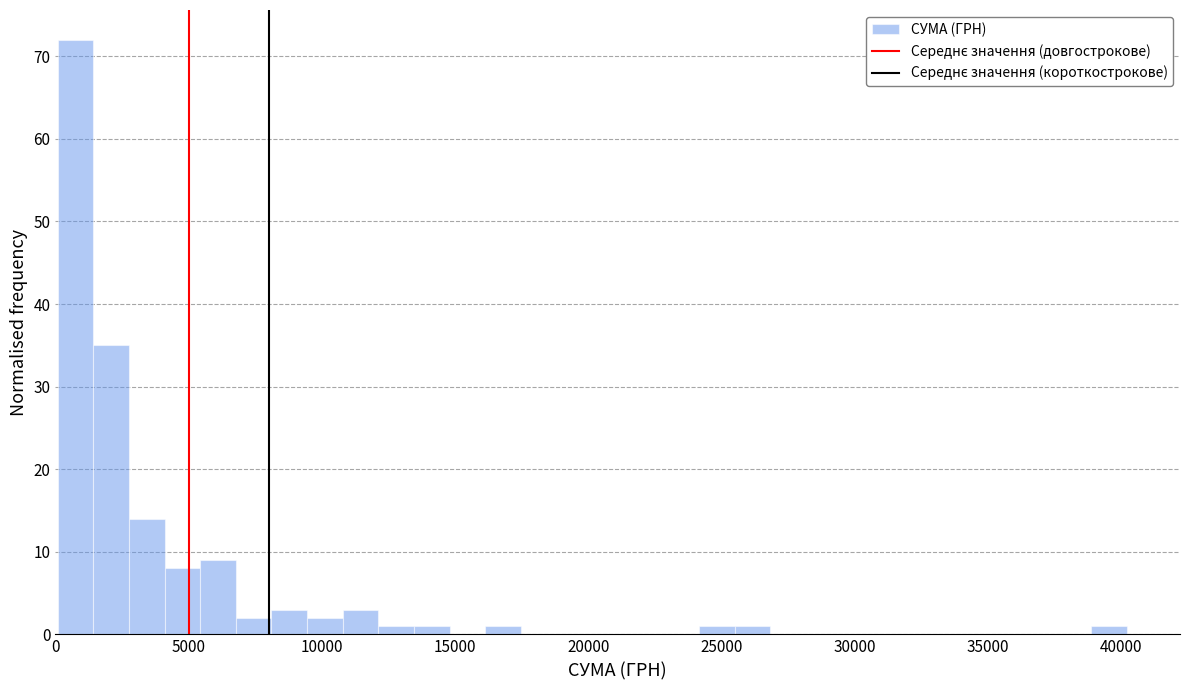

Read against the x-axis, roughly where is the centre of the tallest bar?

1000